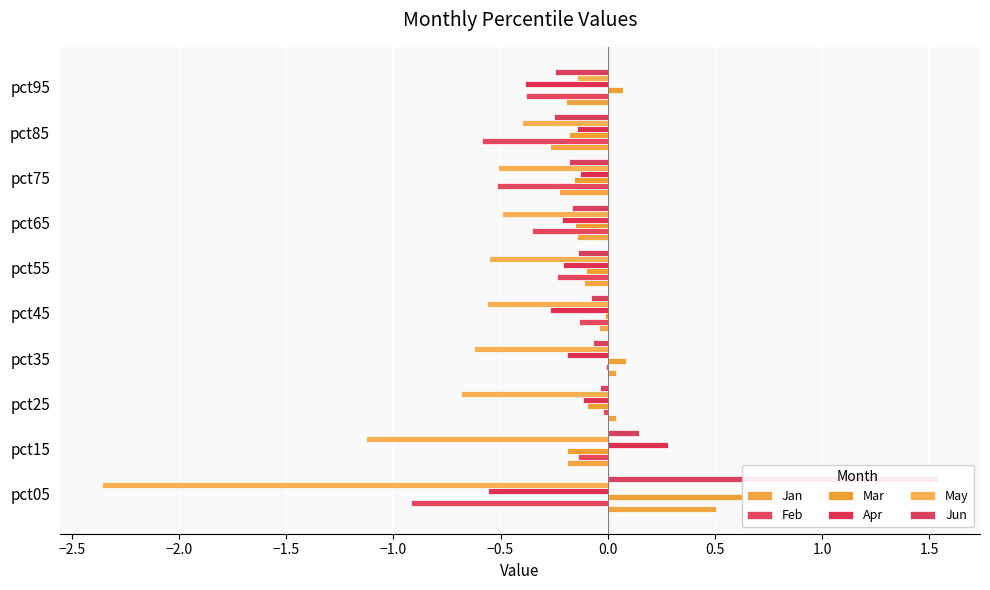

How many data points in Jan are less than 0?

7